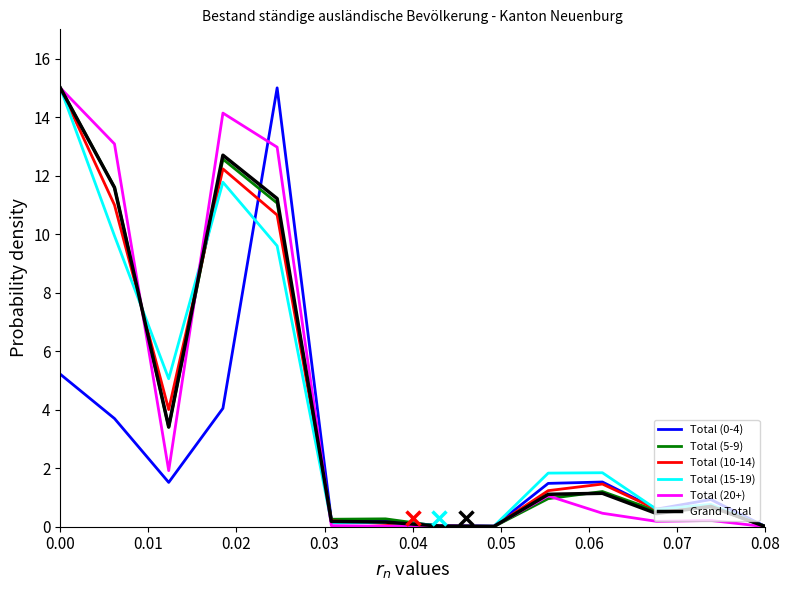

What is the maximum value for Total (20+)?

15.0